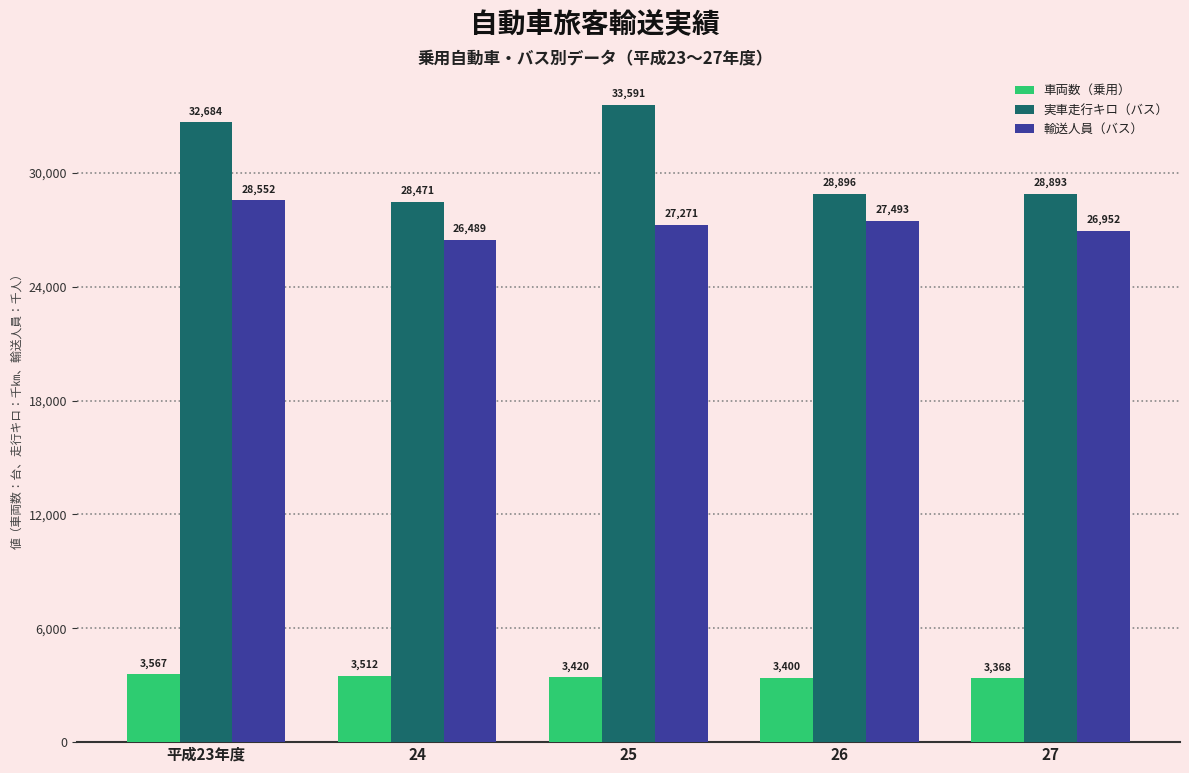

Rank the categories by 輸送人員（バス） value from highest to lowest.

平成23年度, 26, 25, 27, 24